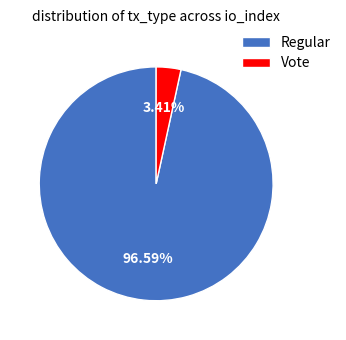

What is the majority slice?

Regular